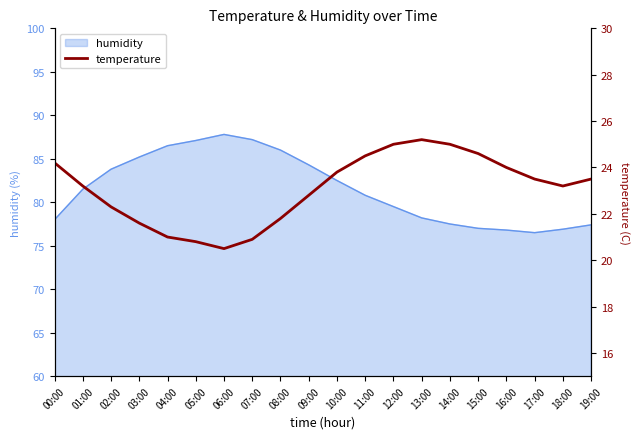

What is the label of the 15th point from the right?

05:00